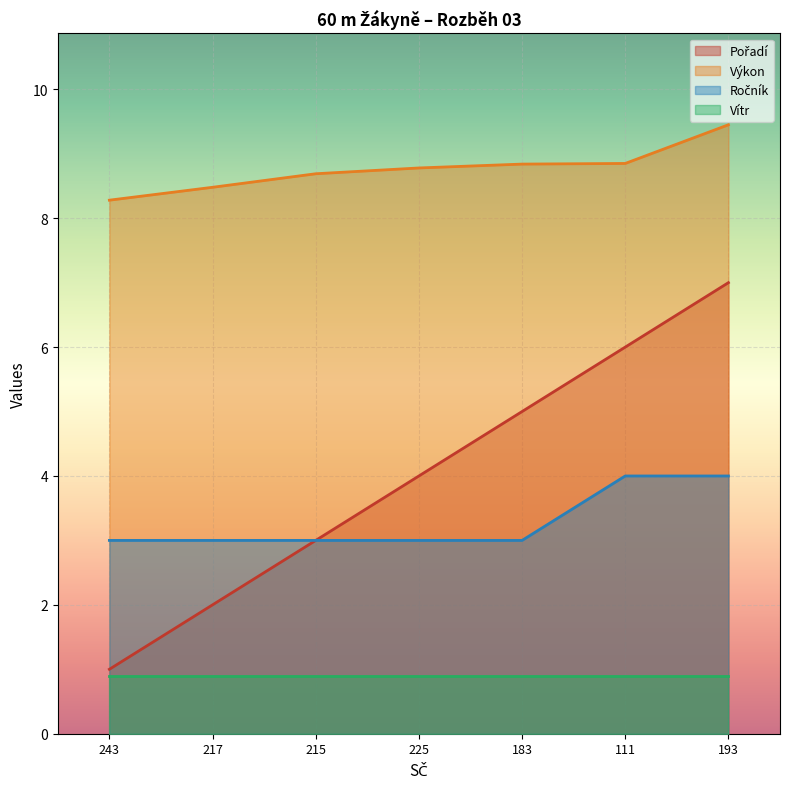

What is the difference between the highest and lowest values at 243?

7.4